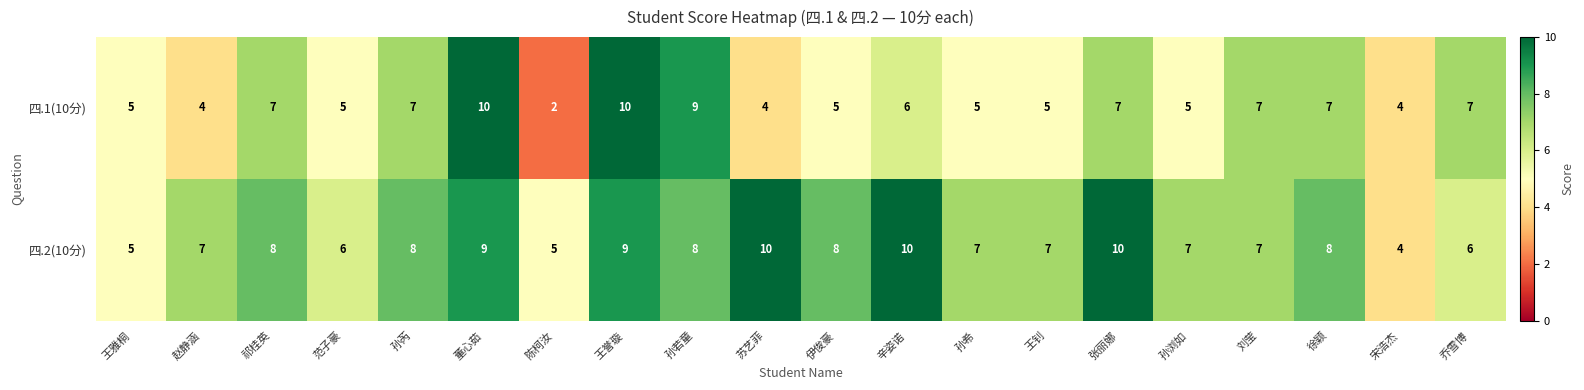

Read the 四.2(10分) value at 辛姿诺.

10